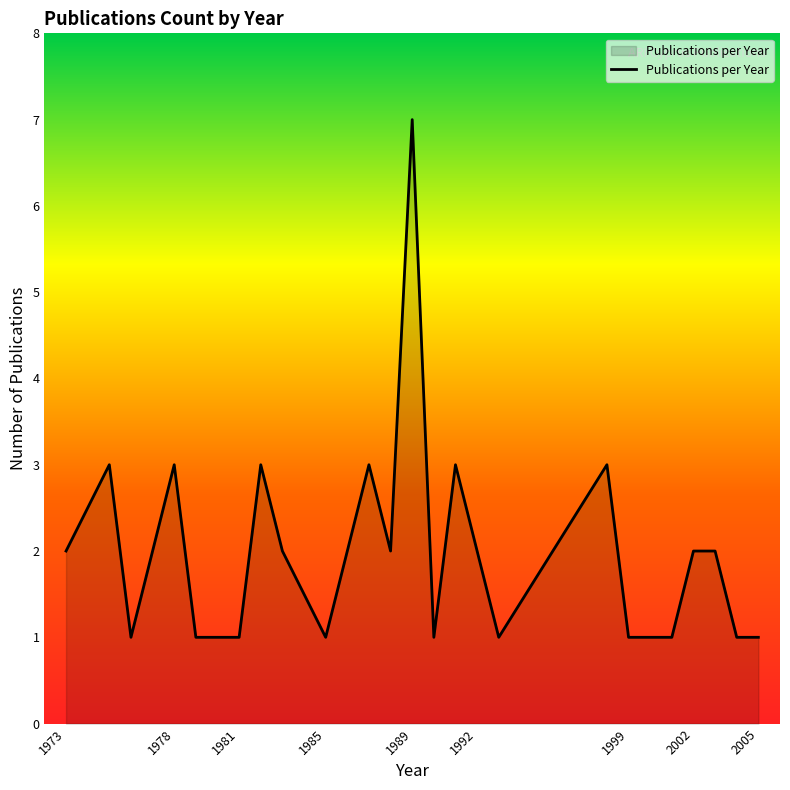

What is the greatest value displayed?

7